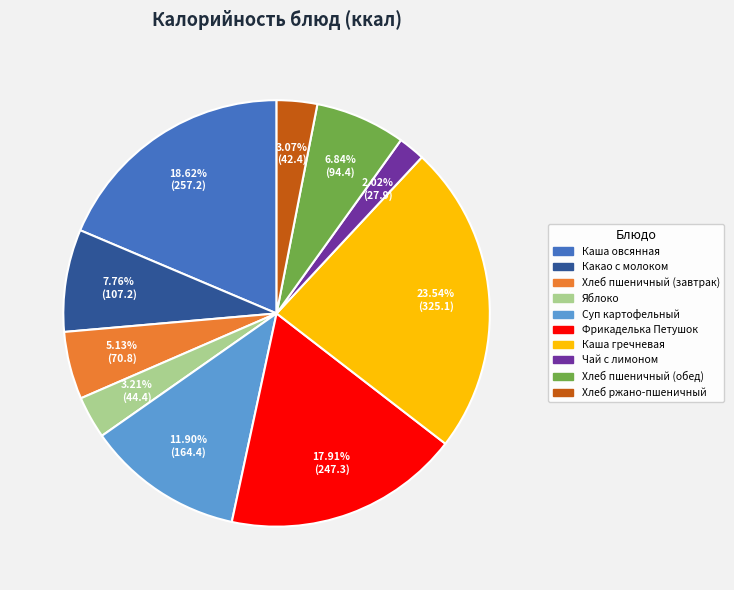

Which slice is the smallest?

Чай с лимоном